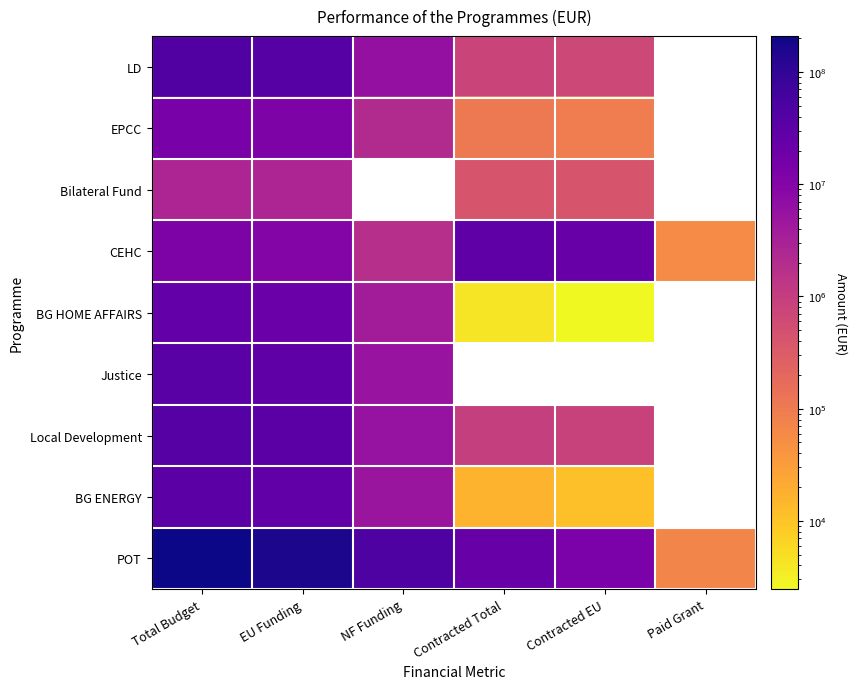

What is the difference between the second highest and minimum values in the CEHC series?

22718810.5